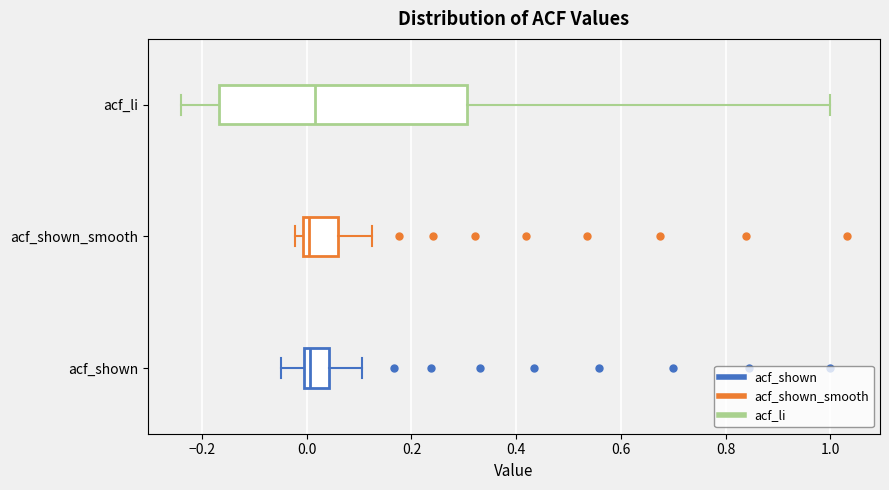

Reading bottom to top, transcribe this box plot: for each box, give where its median line is, the range the box spans, and where its two whiskers end, as read against the x-axis. The values are not printed on the chart, so give them approximately, as read against the axis.

acf_shown: median 0.00 (just right of the box's left edge), box 0.00 to 0.04, whiskers -0.04 to 0.10
acf_shown_smooth: median 0.00 (just right of the box's left edge), box 0.00 to 0.06, whiskers -0.02 to 0.12
acf_li: median 0.02, box -0.16 to 0.30, whiskers -0.24 to 1.00